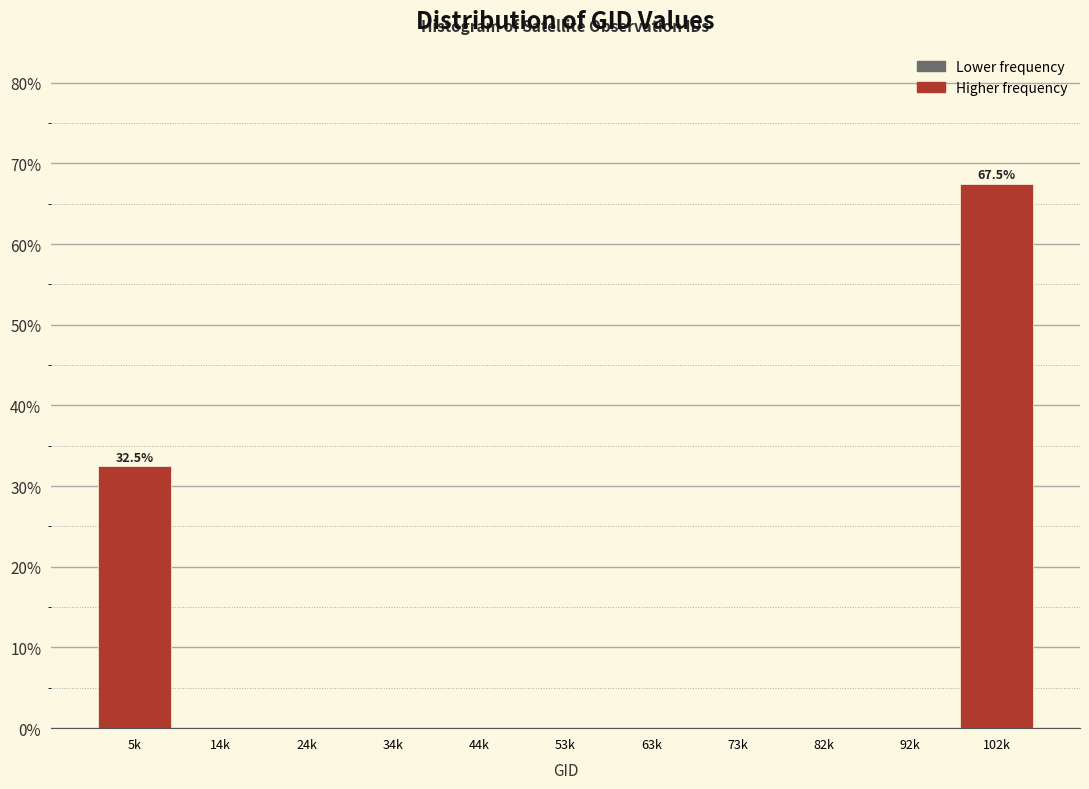

Reading left to right, extract all data points from this chart.

5k=32.5	14k=0.0	24k=0.0	34k=0.0	44k=0.0	53k=0.0	63k=0.0	73k=0.0	82k=0.0	92k=0.0	102k=67.5